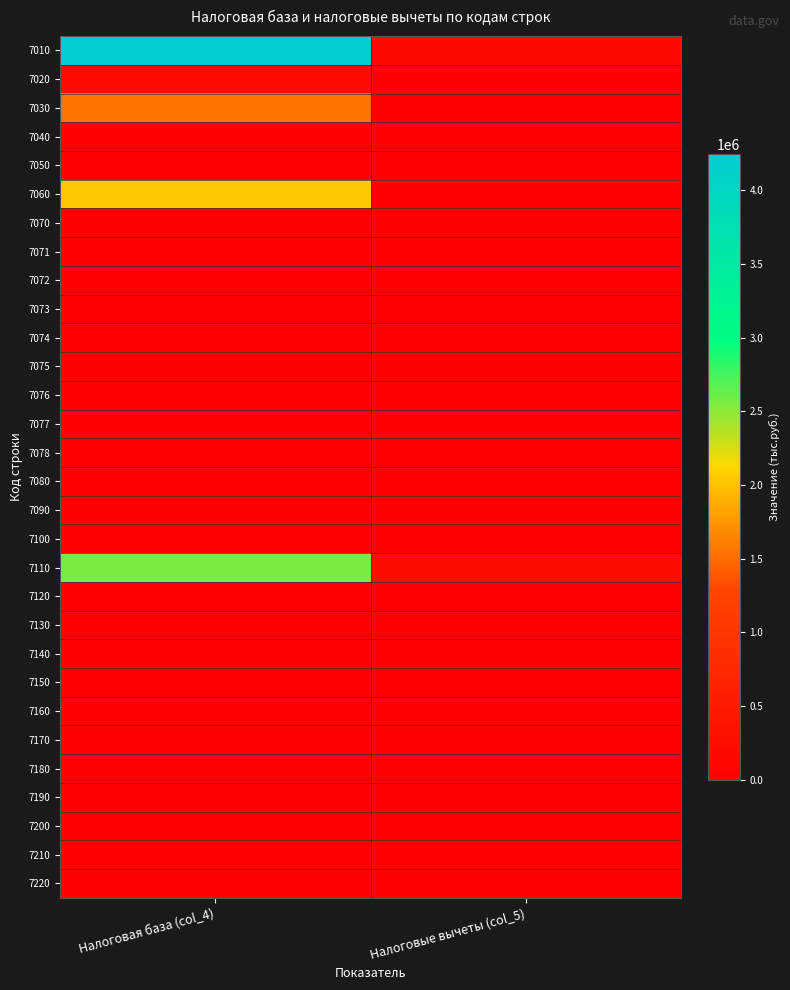

Which series has the largest total across all categories?

7010